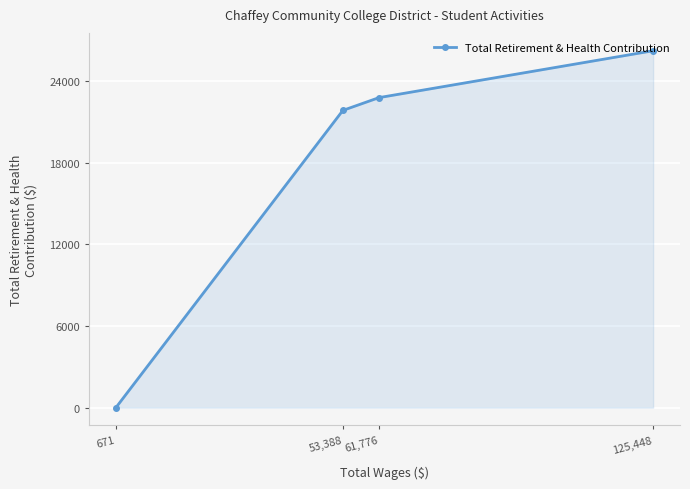

Reading right to left, extract all data points from this chart.

125,448=26251	61,776=22802	53,388=21863	671=0